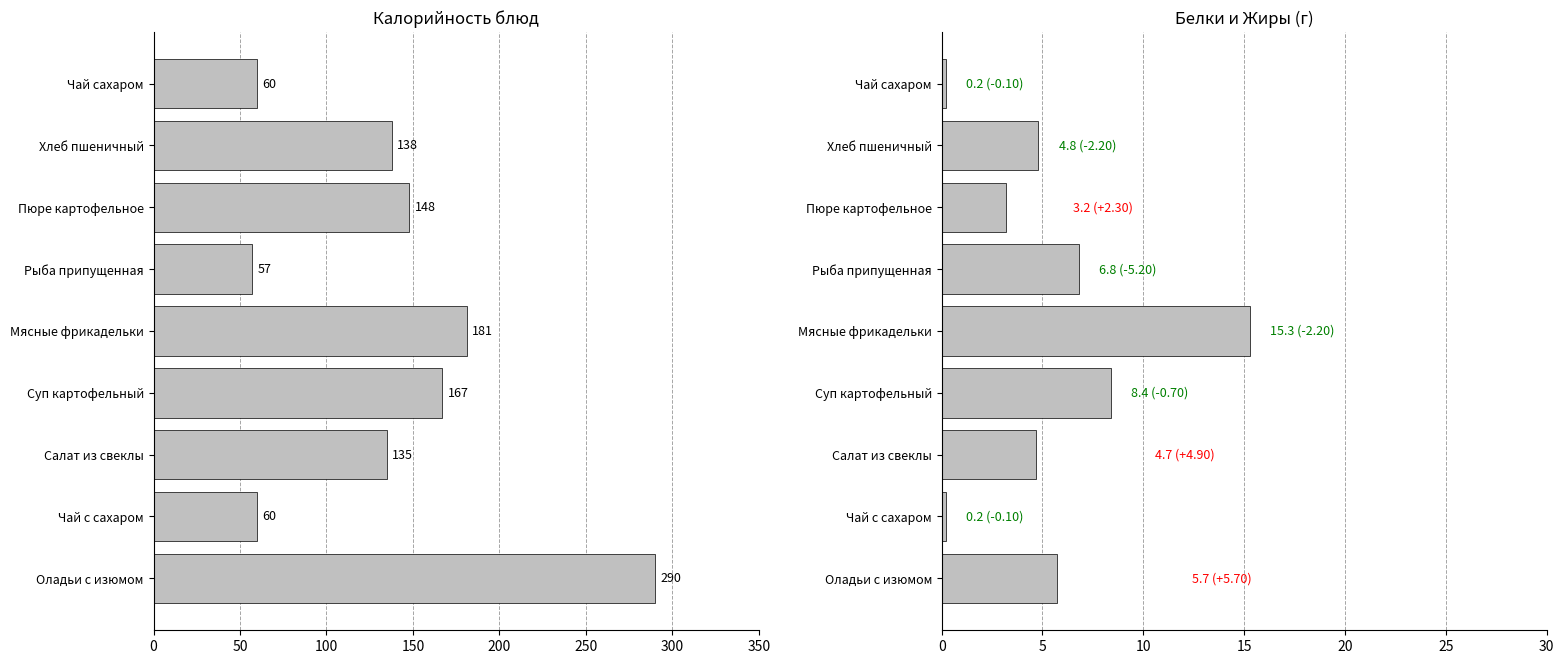

What is the highest value of the Калорийность series?

290.0